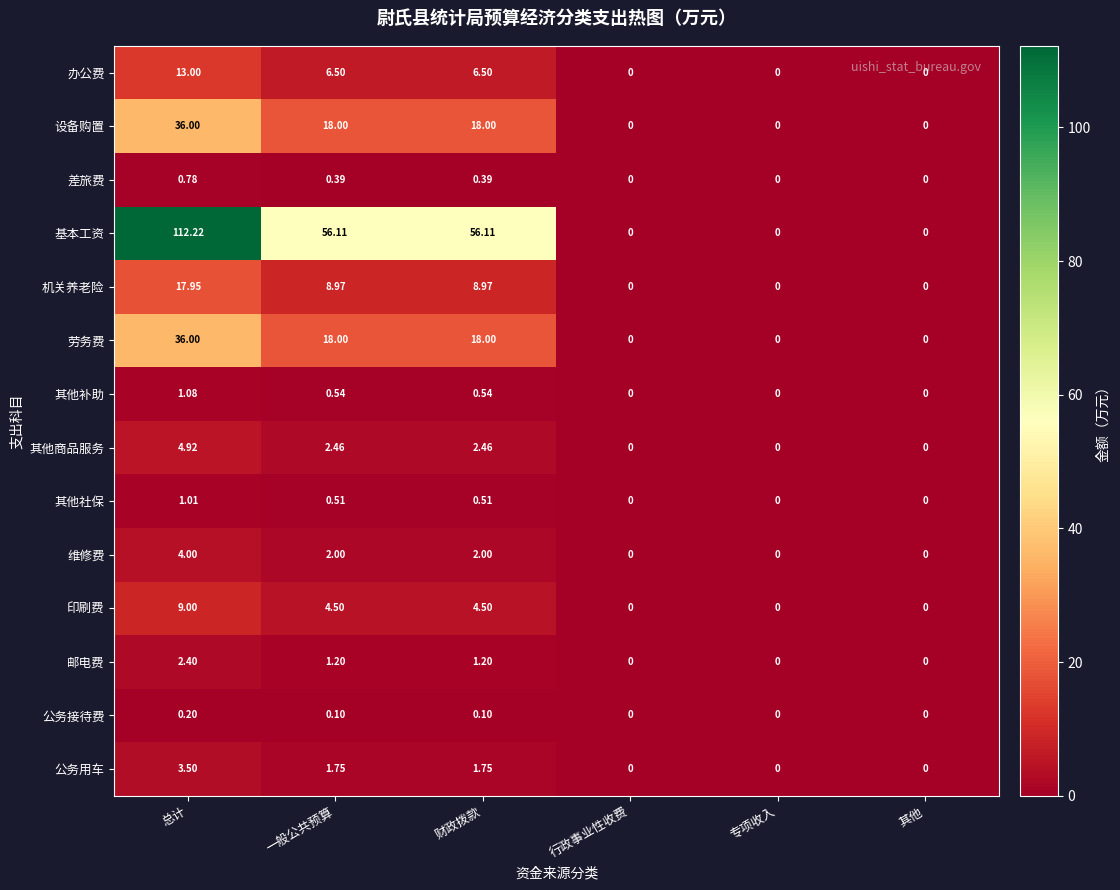

Count the number of data series in this chart.

14